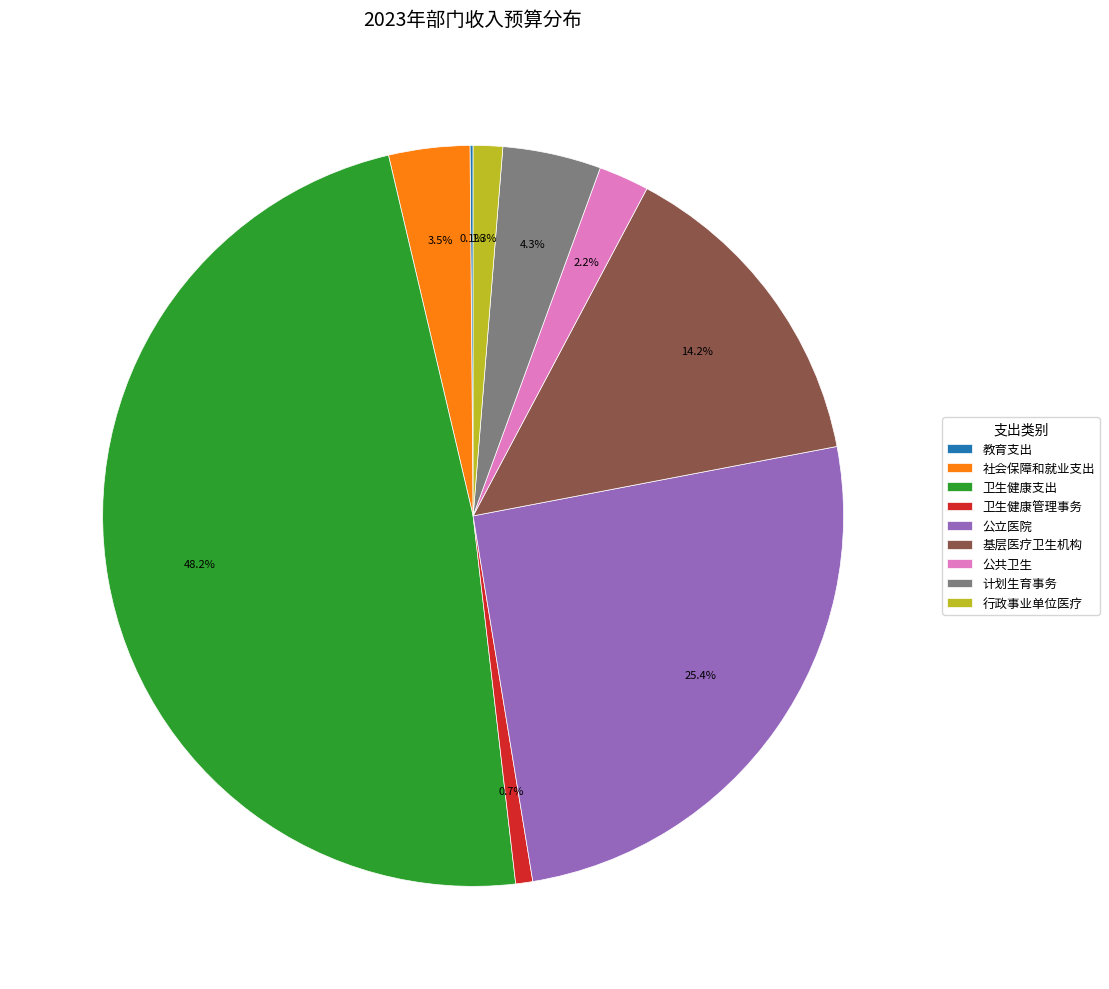

To the nearest percent, what is the average slice percentage?

11%